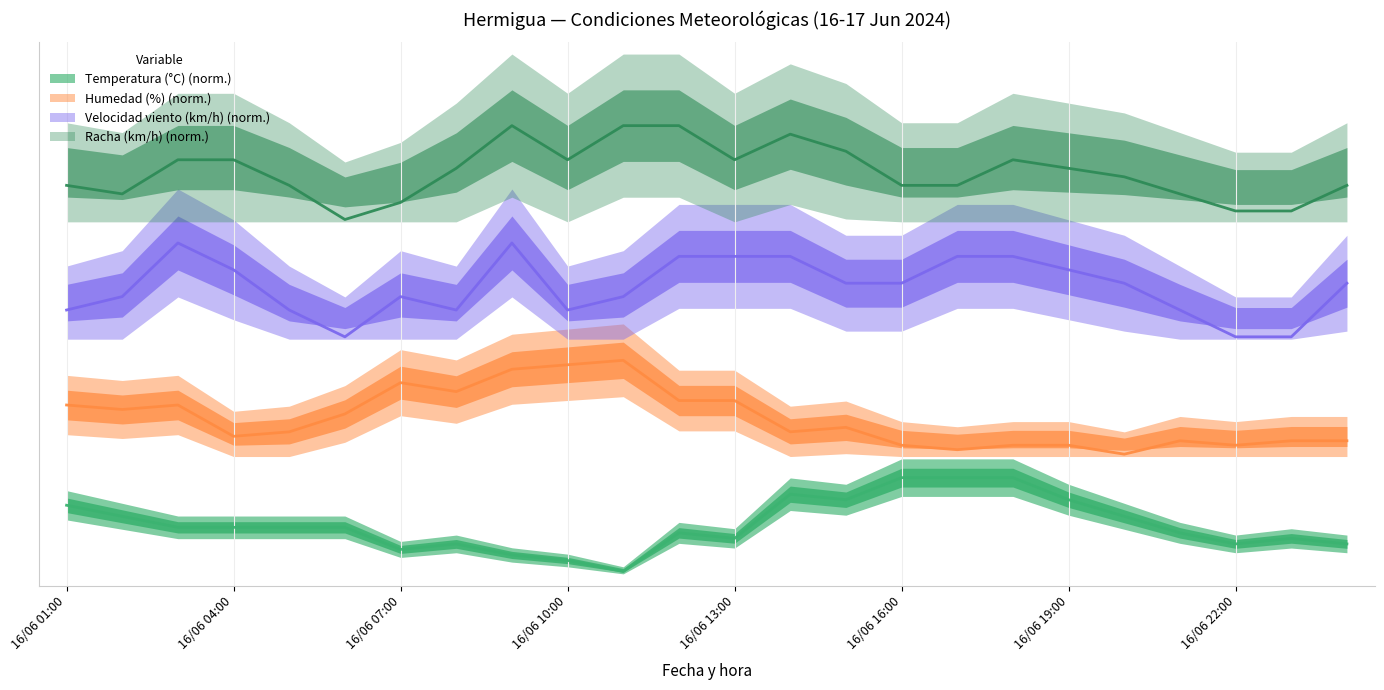

Rank the series at 16/06 20:00 from lowest to highest value.

Temperatura (°C), Humedad (%), Velocidad viento (km/h), Racha (km/h)